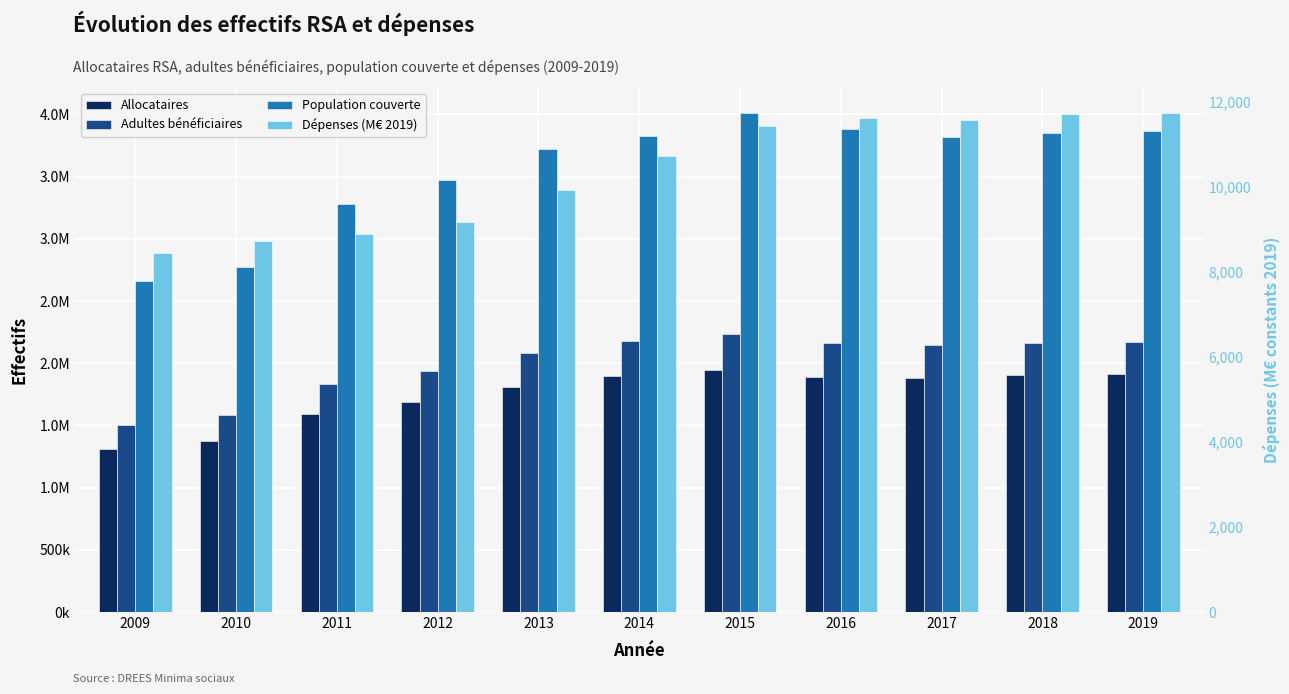

At which category is the sum across all series the highest?

2015